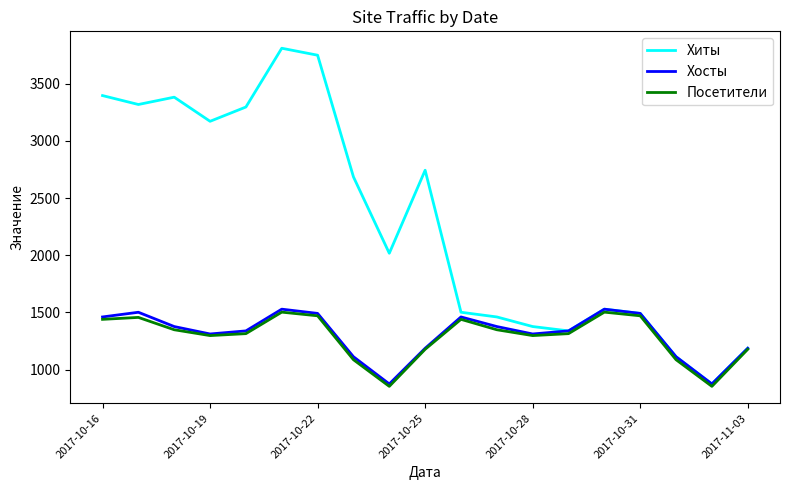

What is the minimum value shown in the chart?

853